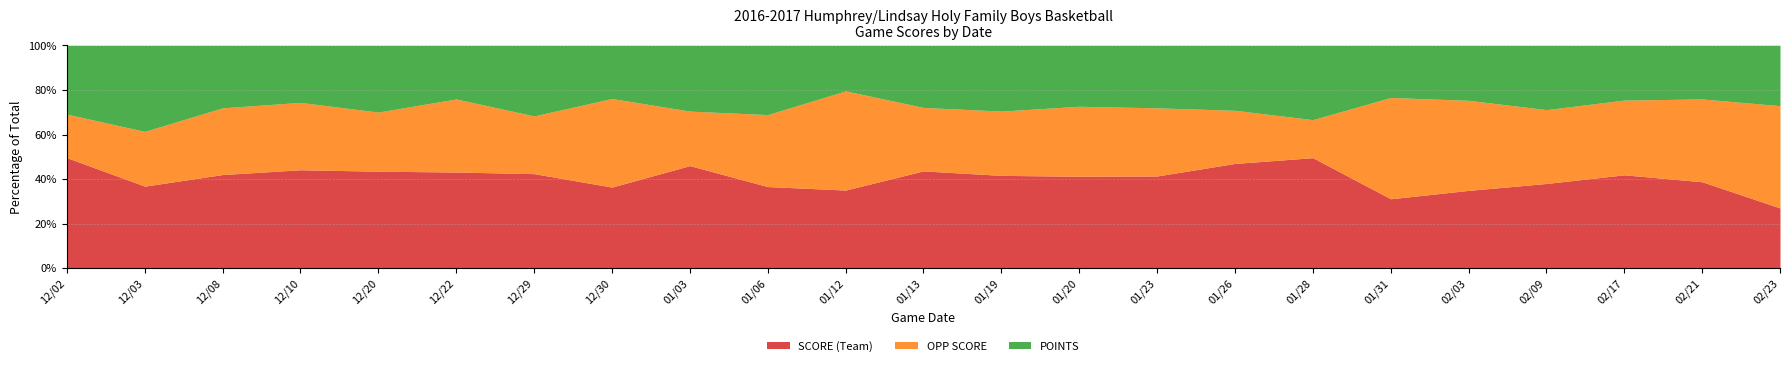

True or false: SCORE (Team) has a value of 42.0 at 12/08.

True